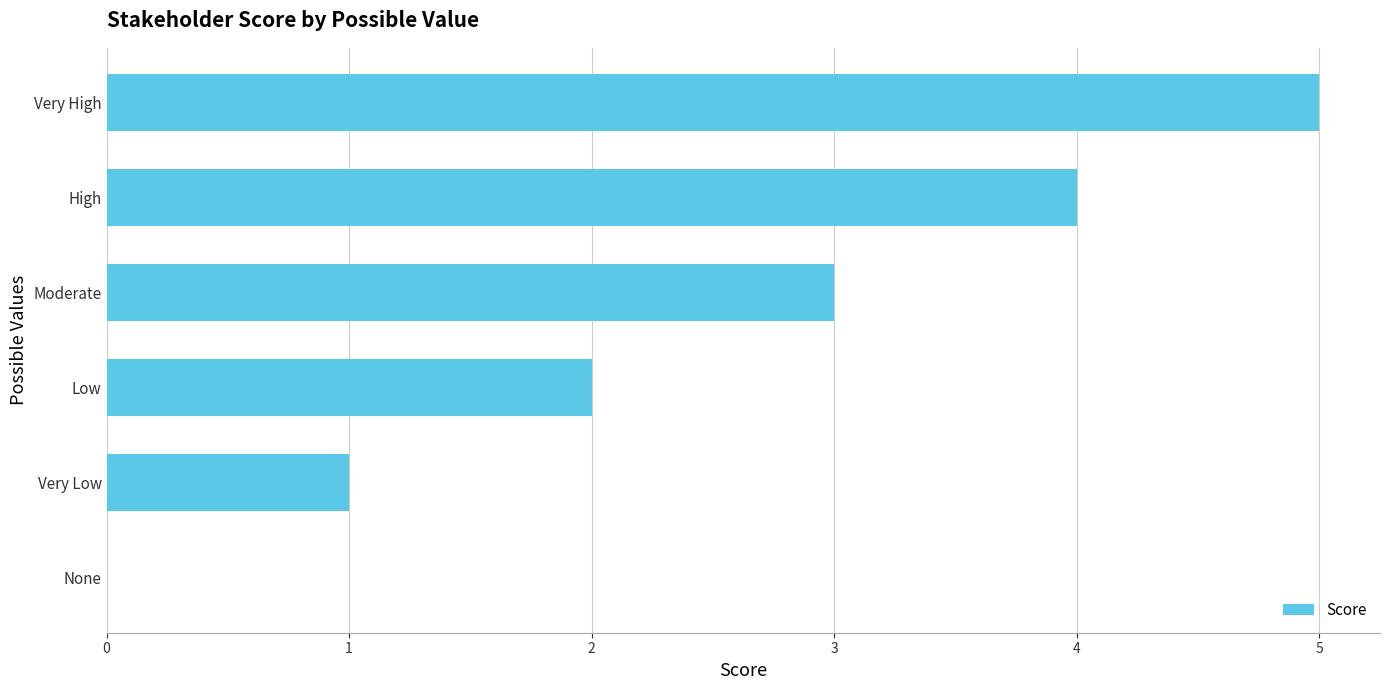

Which label corresponds to the largest value in the chart?

Very High